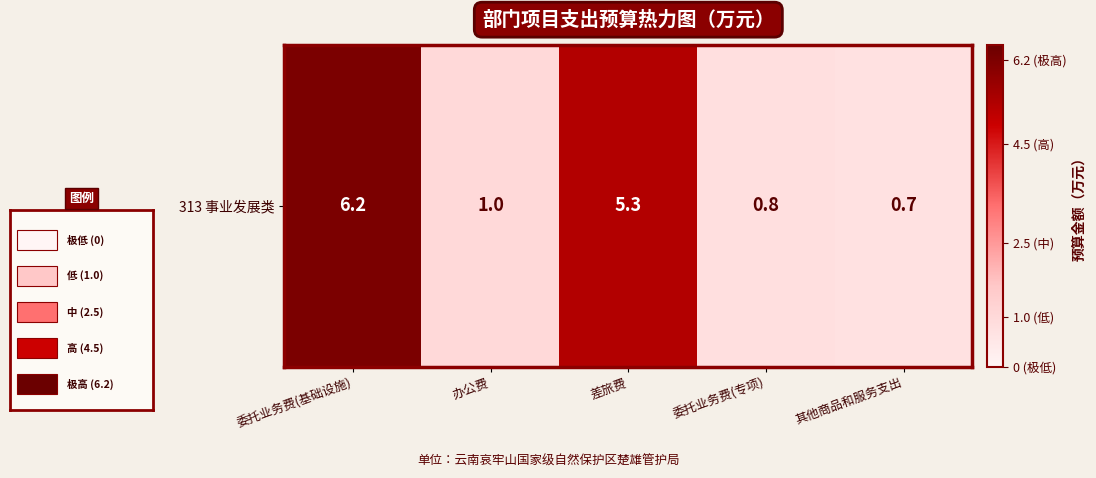

Rank the categories by value from lowest to highest.

其他商品和服务支出, 委托业务费(专项), 办公费, 差旅费, 委托业务费(基础设施)